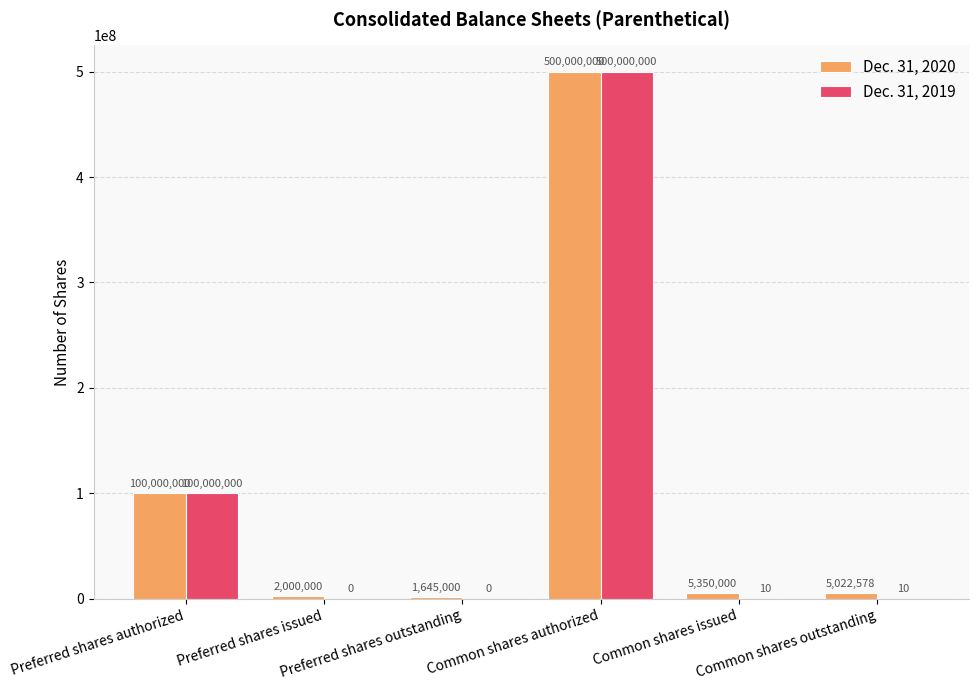

What is the maximum value shown in the chart?

500000000